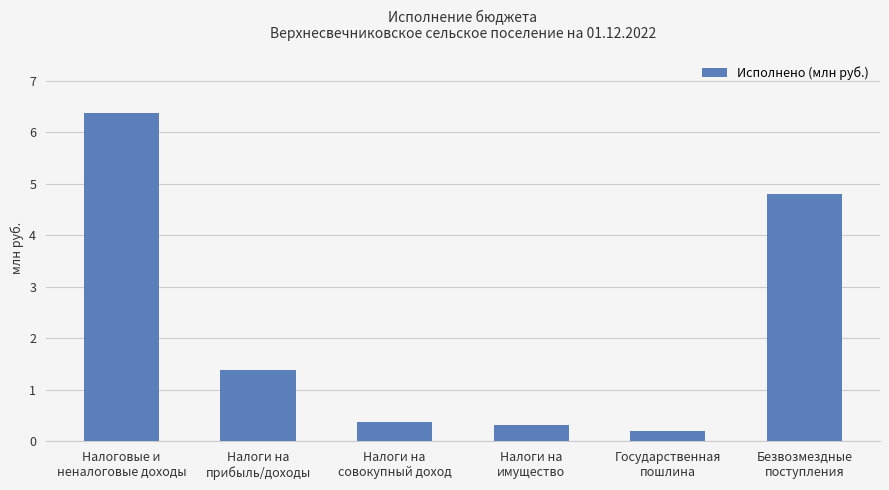

Rank the categories by value from highest to lowest.

Налоговые и
неналоговые доходы, Безвозмездные
поступления, Налоги на
прибыль/доходы, Налоги на
совокупный доход, Налоги на
имущество, Государственная
пошлина